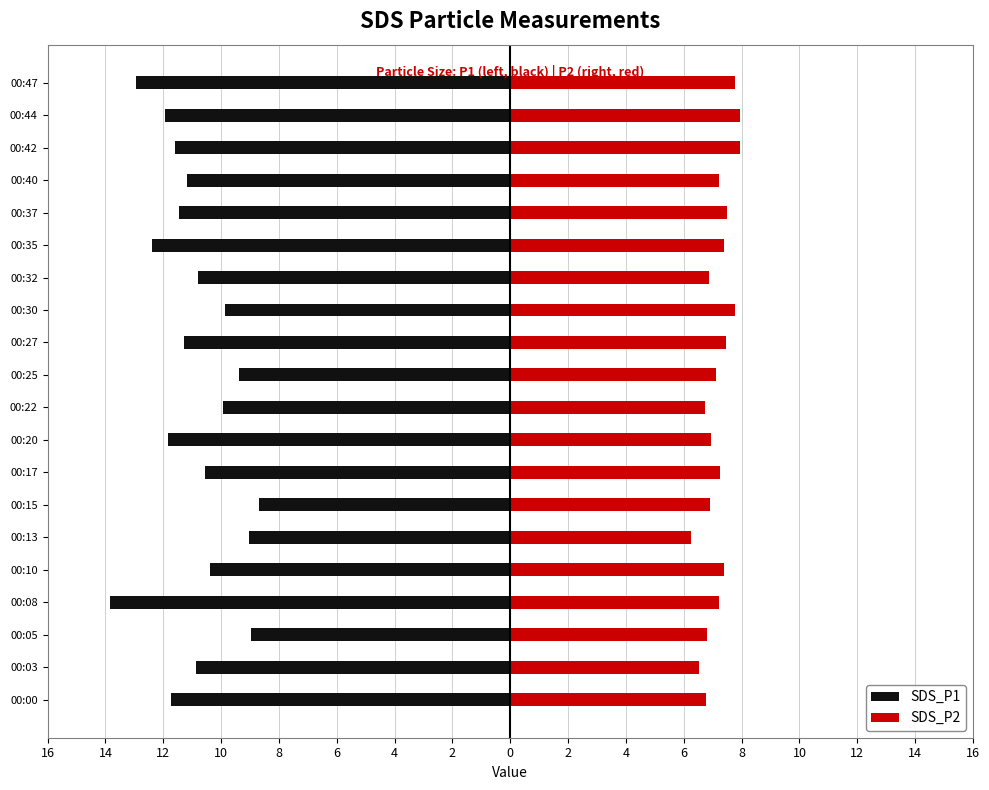

What is the difference between the maximum and minimum values in the SDS_P1 series?

5.2